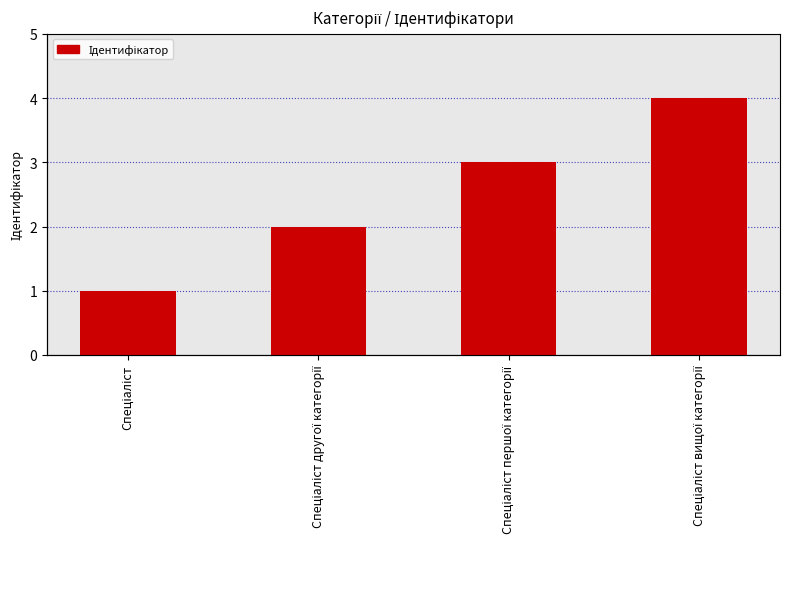

Which label corresponds to the smallest value in the chart?

Спеціаліст